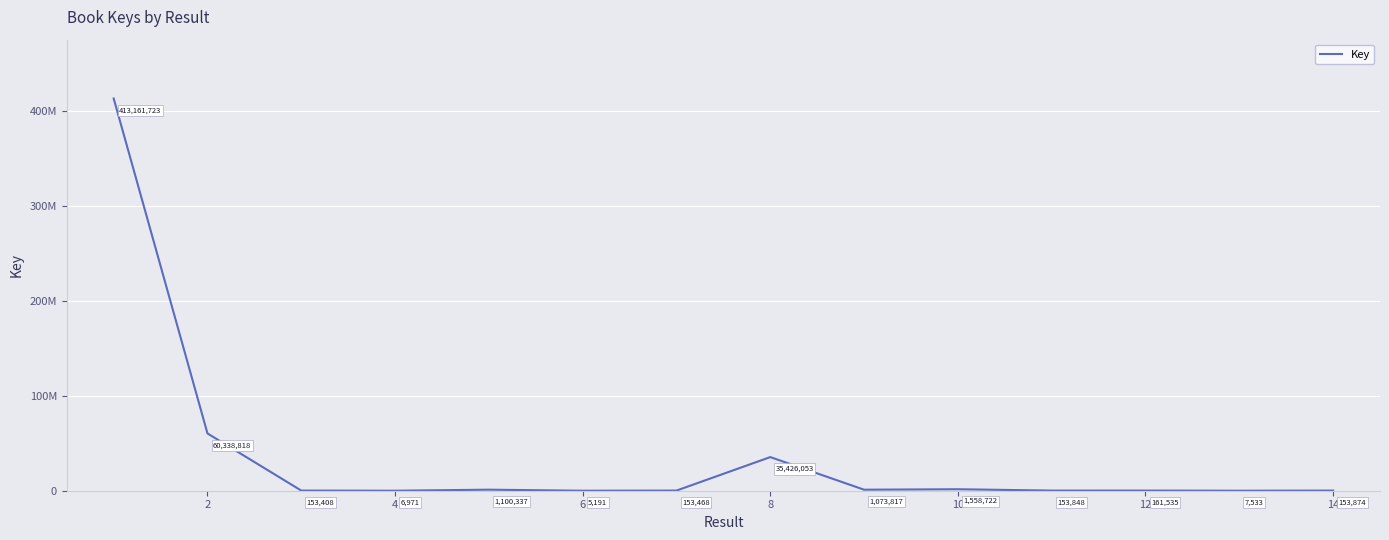

Is this an area chart (filled region under the line)?

No